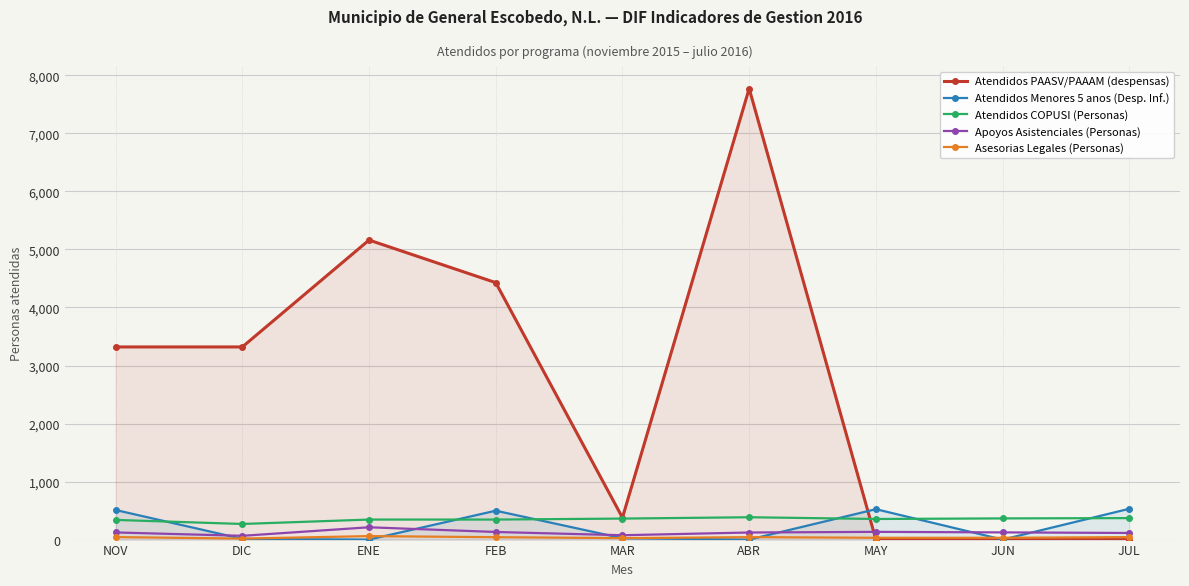

True or false: Atendidos COPUSI (Personas) has a value of 385 at ABR.

True